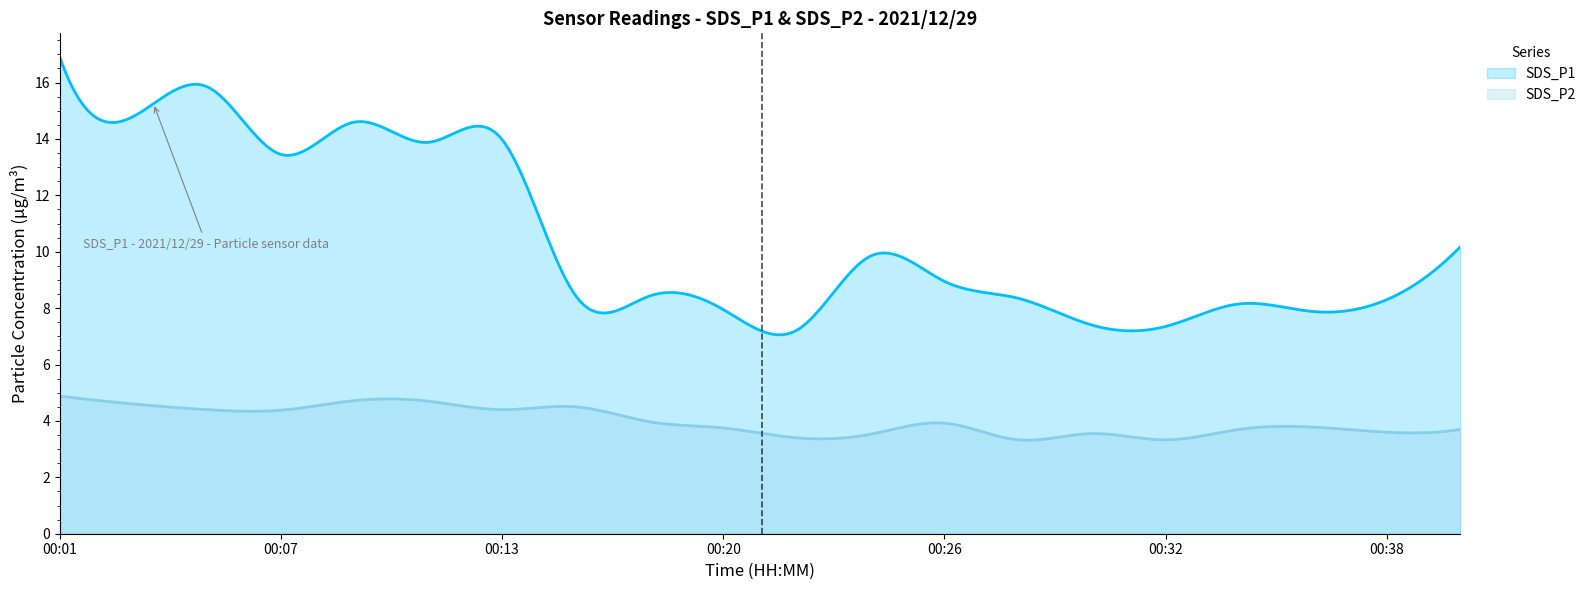

What is the sum of the SDS_P2 values at 00:17 and 00:38?

7.6